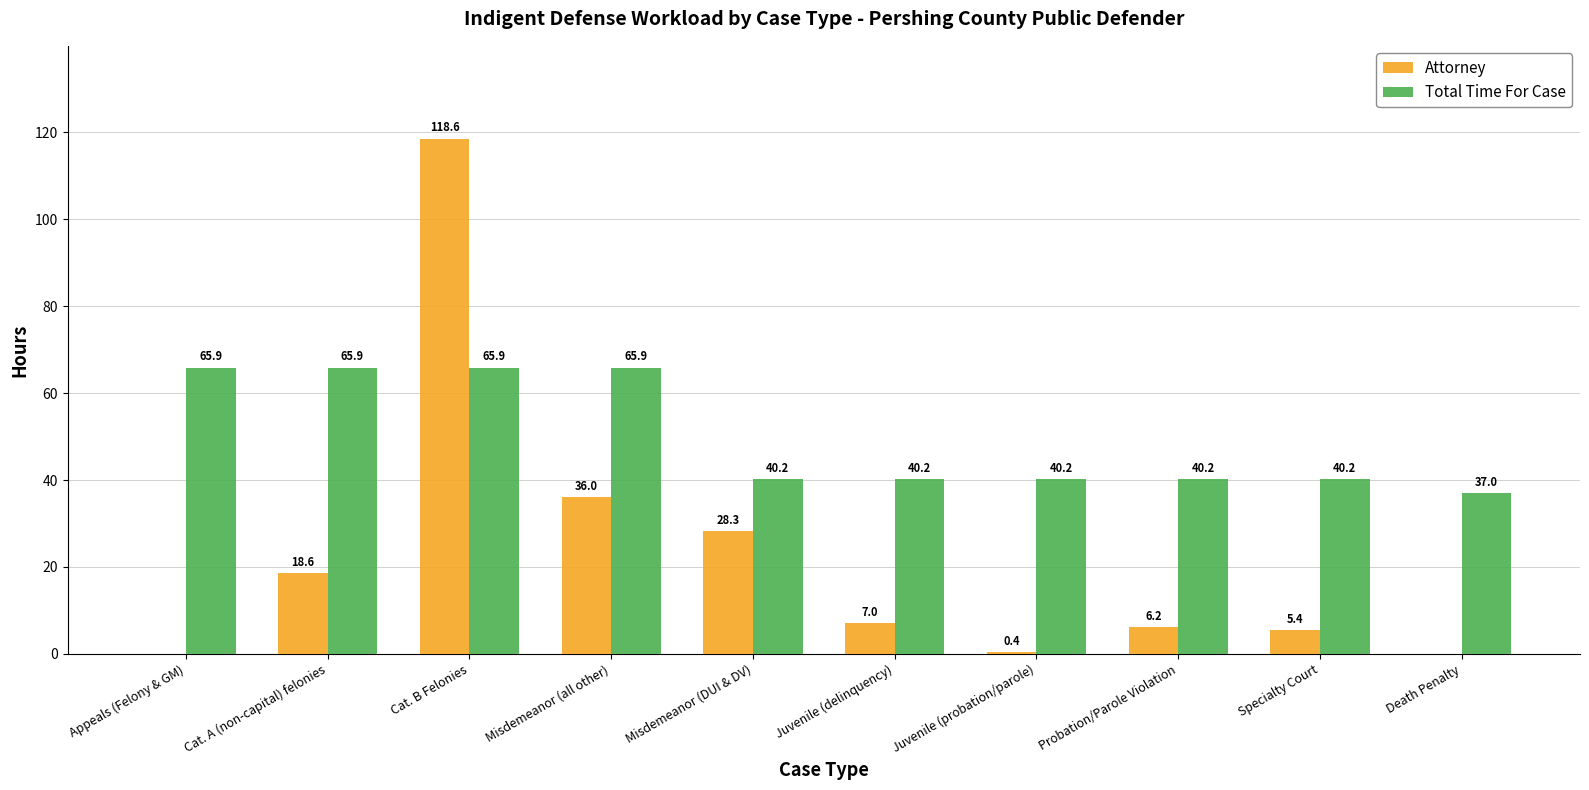

What is the maximum value shown in the chart?

118.6